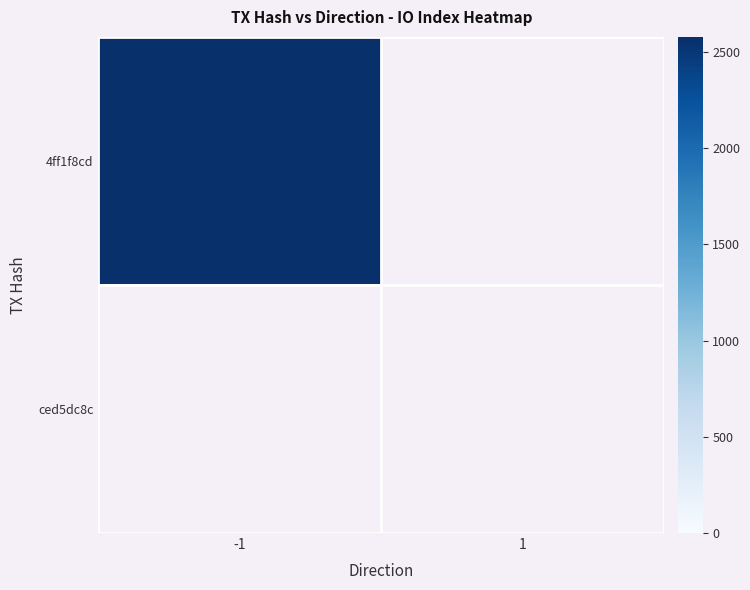

How many distinct data groups are displayed?

2